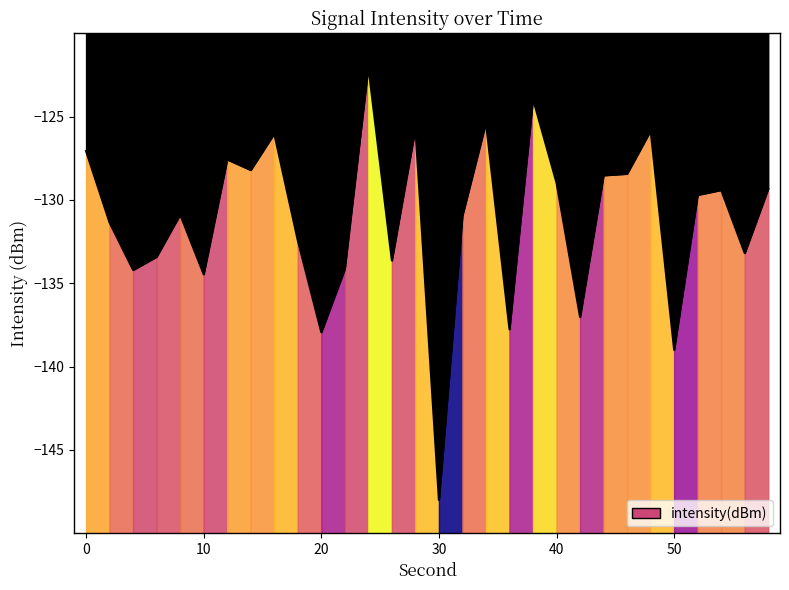

What value does the data have at 0?

-127.1